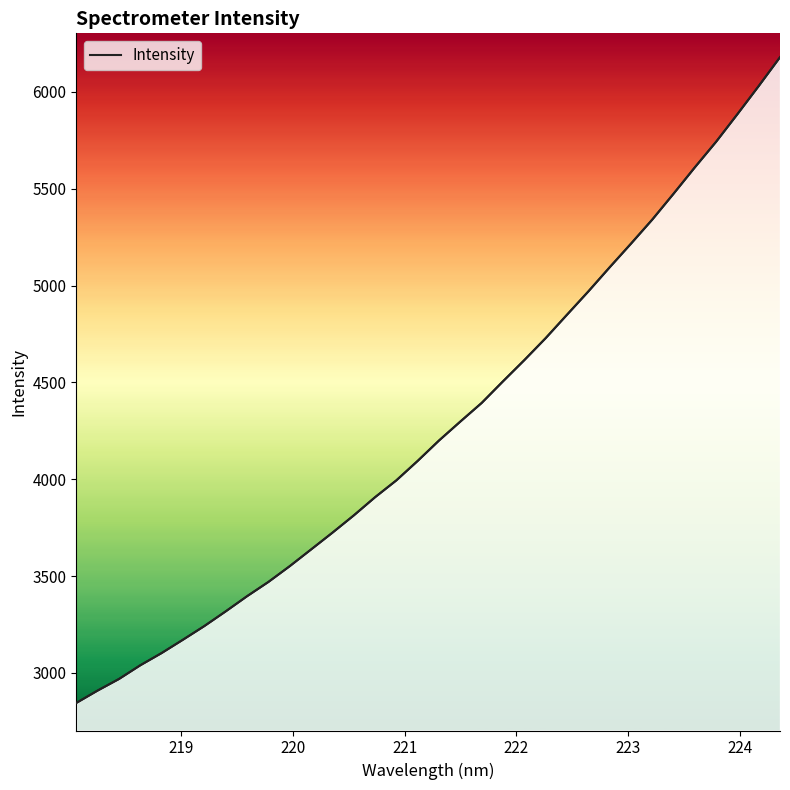

Is it true that the value at 10 is 860.0?

False